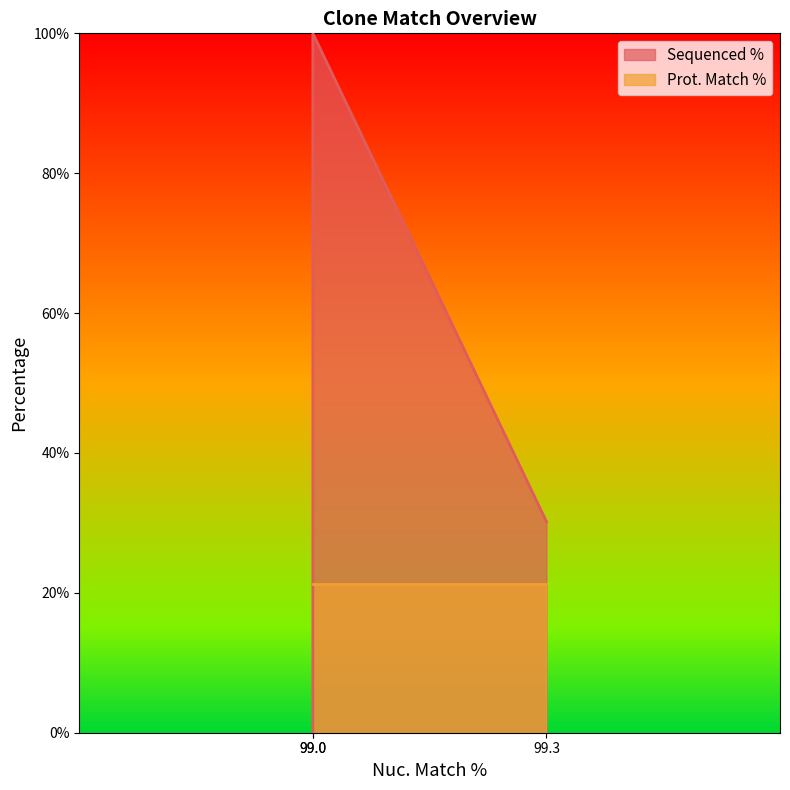

Which label corresponds to the largest value in the chart?

99.0